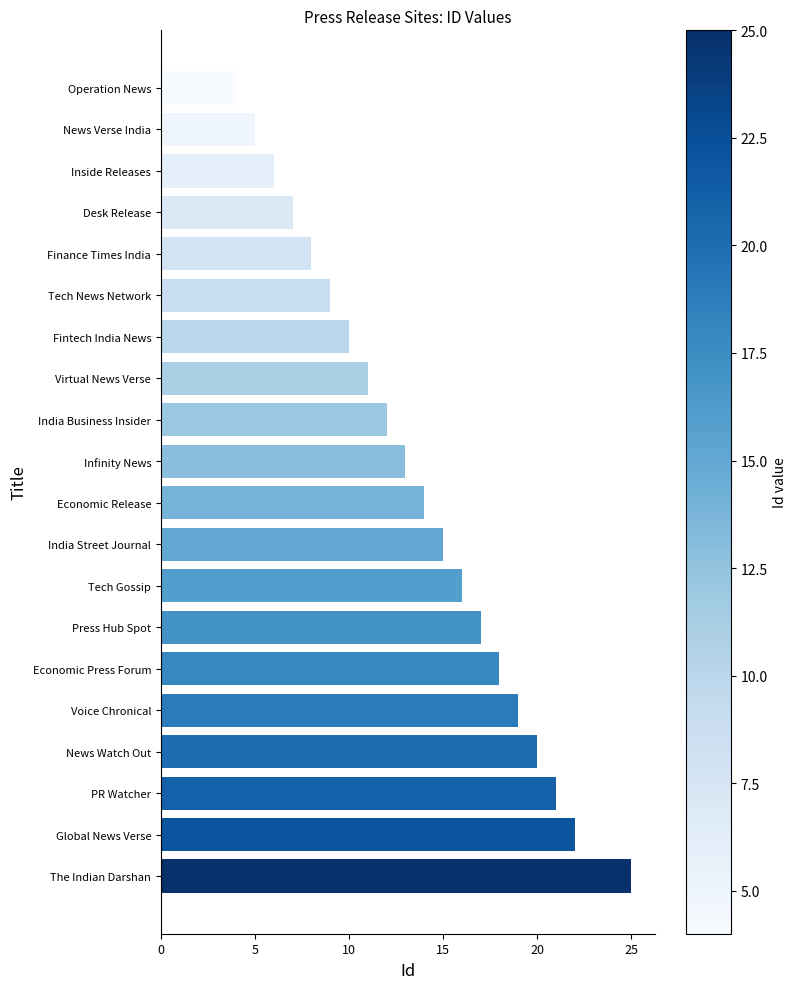

List the labels in order of value, largest first.

The Indian Darshan, Global News Verse, PR Watcher, News Watch Out, Voice Chronical, Economic Press Forum, Press Hub Spot, Tech Gossip, India Street Journal, Economic Release, Infinity News, India Business Insider, Virtual News Verse, Fintech India News, Tech News Network, Finance Times India, Desk Release, Inside Releases, News Verse India, Operation News